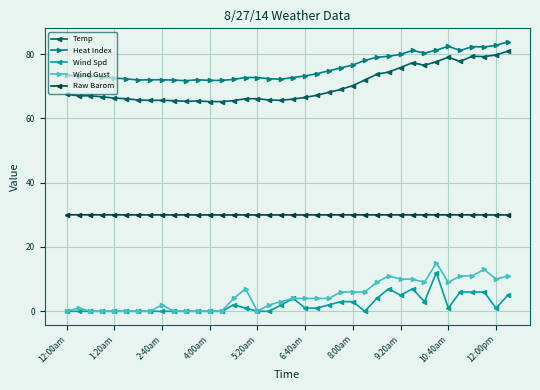

Rank the series by their maximum value, from highest to lowest.

Heat Index, Temp, Raw Barom, Wind Gust, Wind Spd